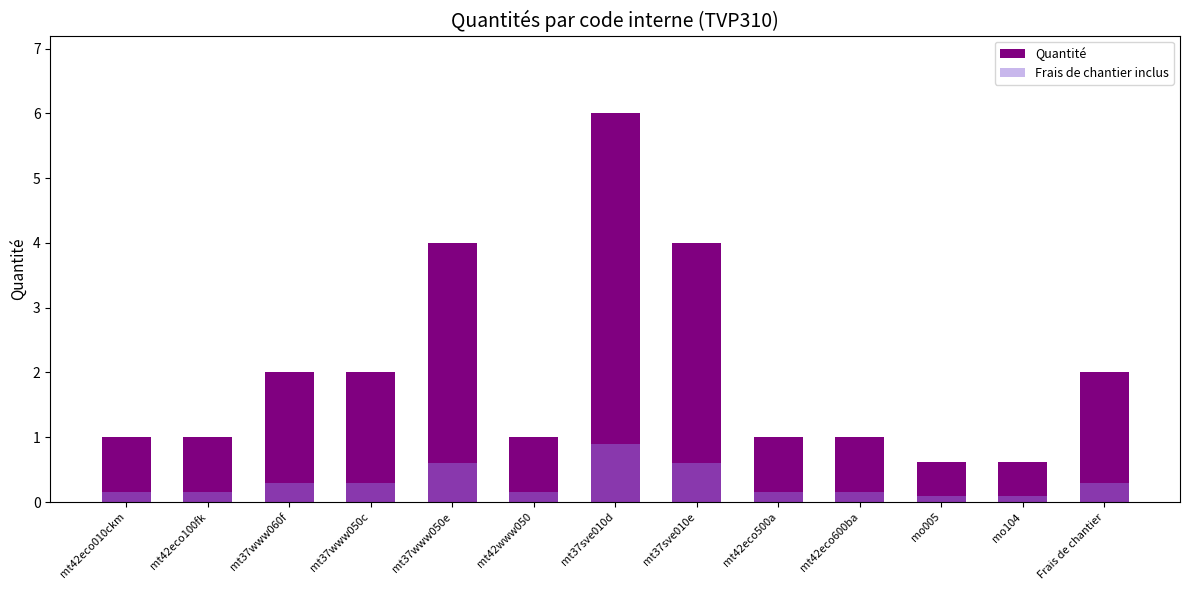

How many series are shown in this chart?

2